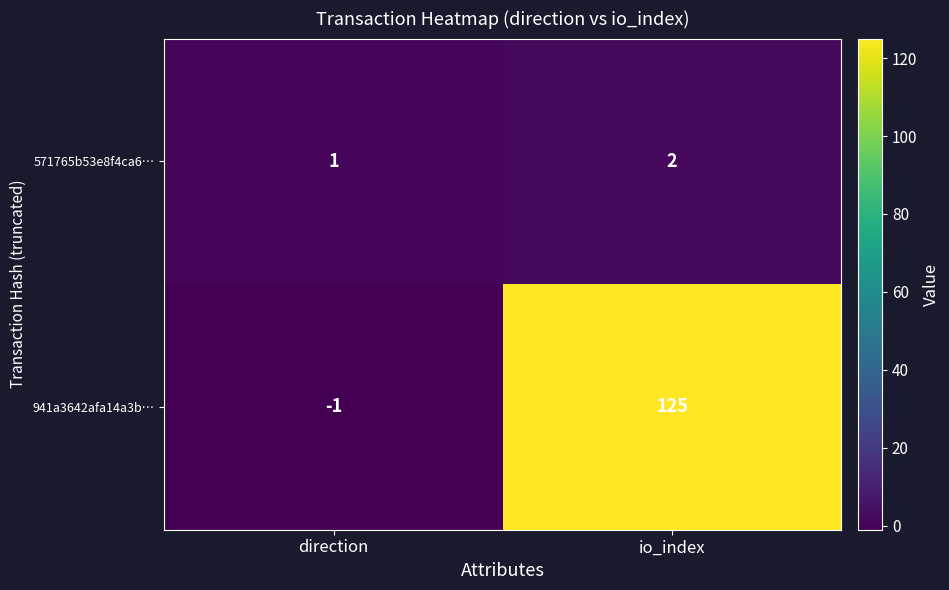

What is the greatest value displayed?

125